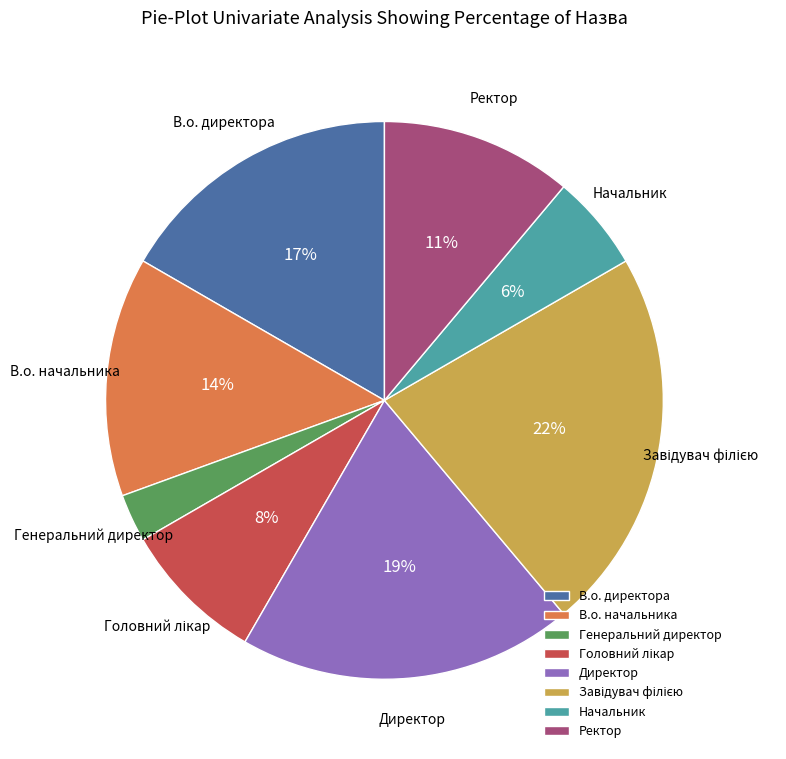

The Директор slice represents 19% of the pie. True or false?

True